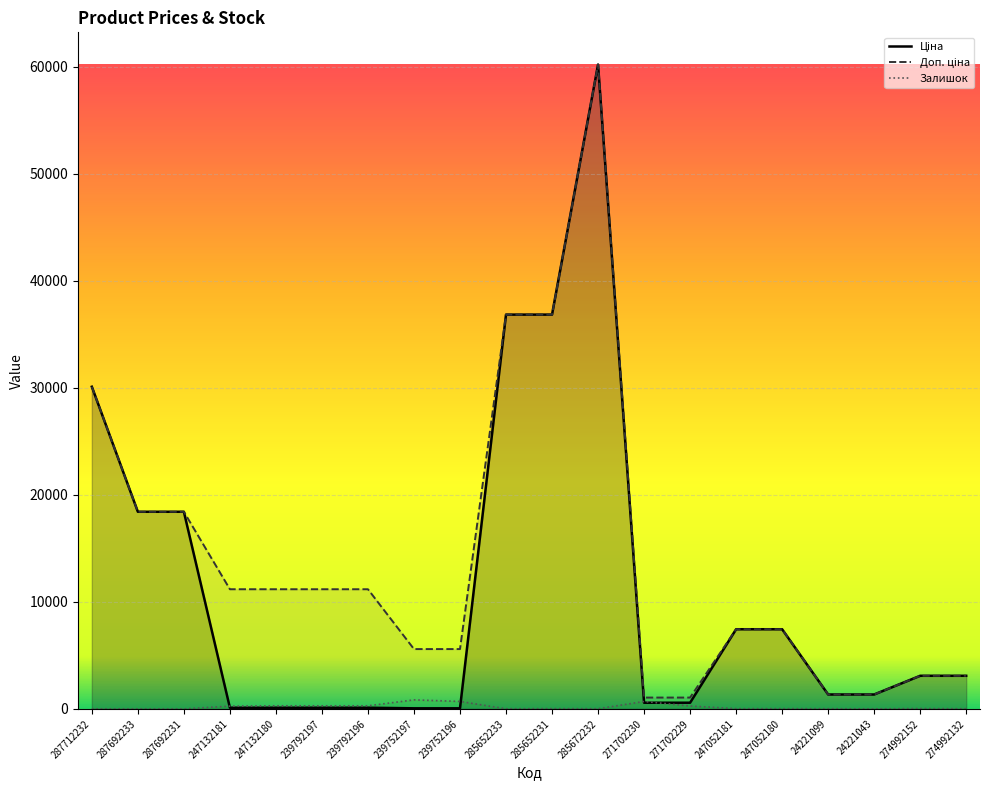

What is the difference between the second highest and second lowest values in the Залишок series?

698.0